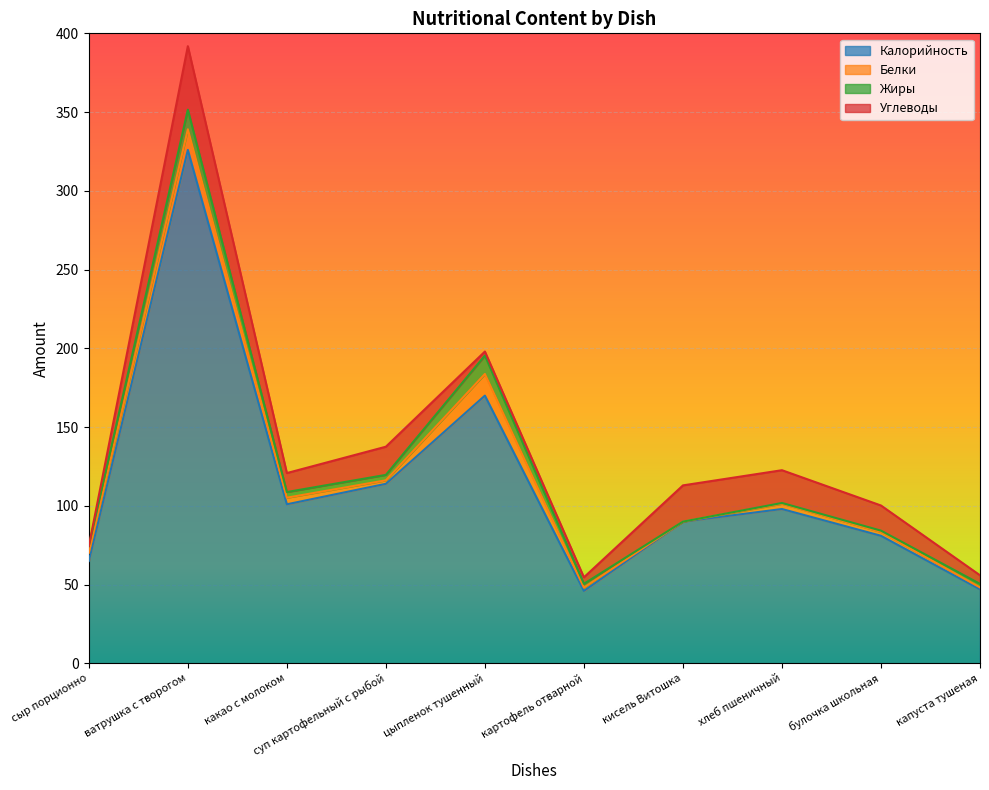

What is the spread (max minus min) of values at ватрушка с творогом?

313.5